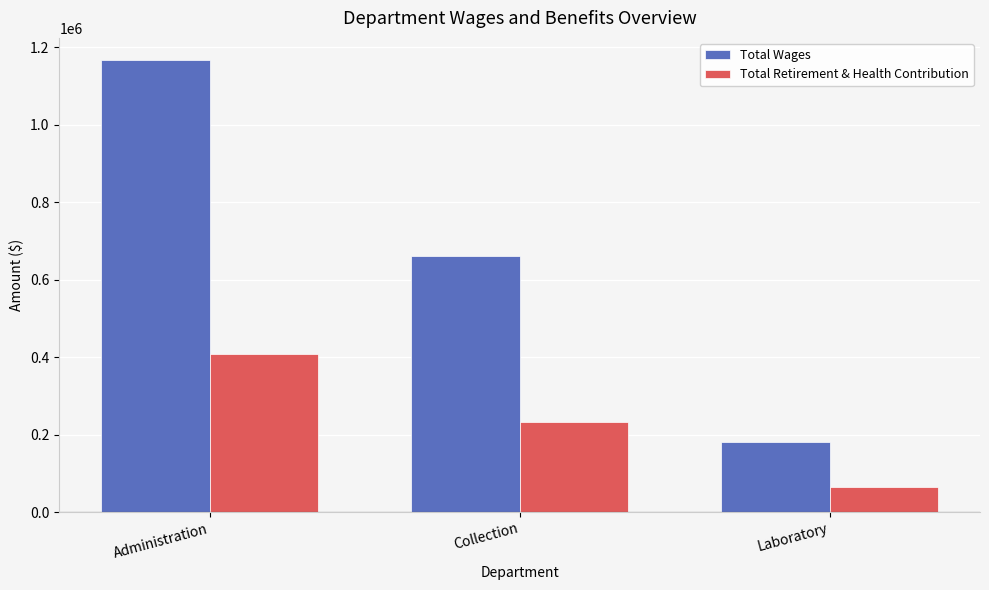

Rank the series by their average value, from lowest to highest.

Total Retirement & Health Contribution, Total Wages